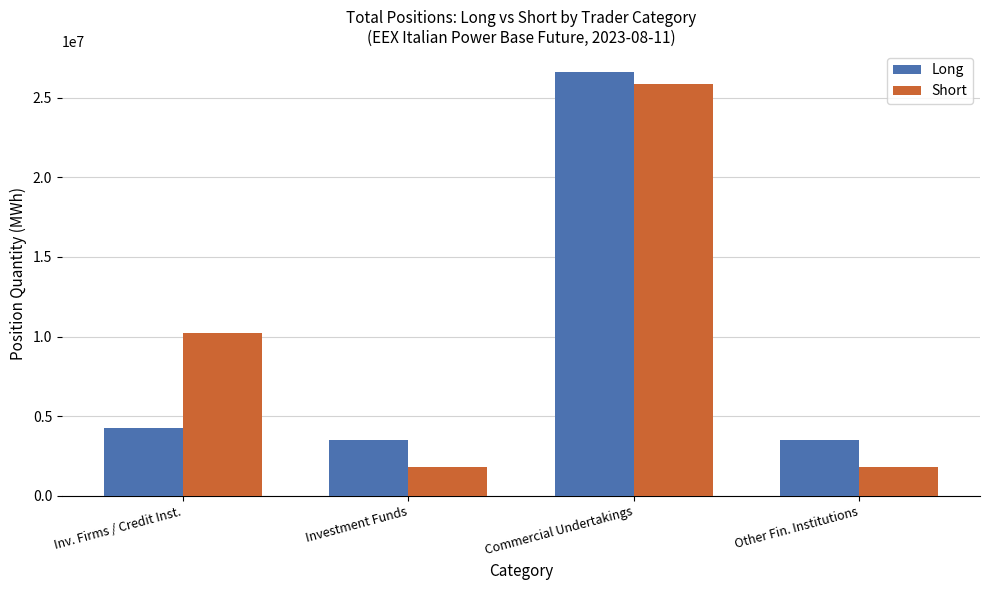

What position from the left is Other Fin. Institutions?

4